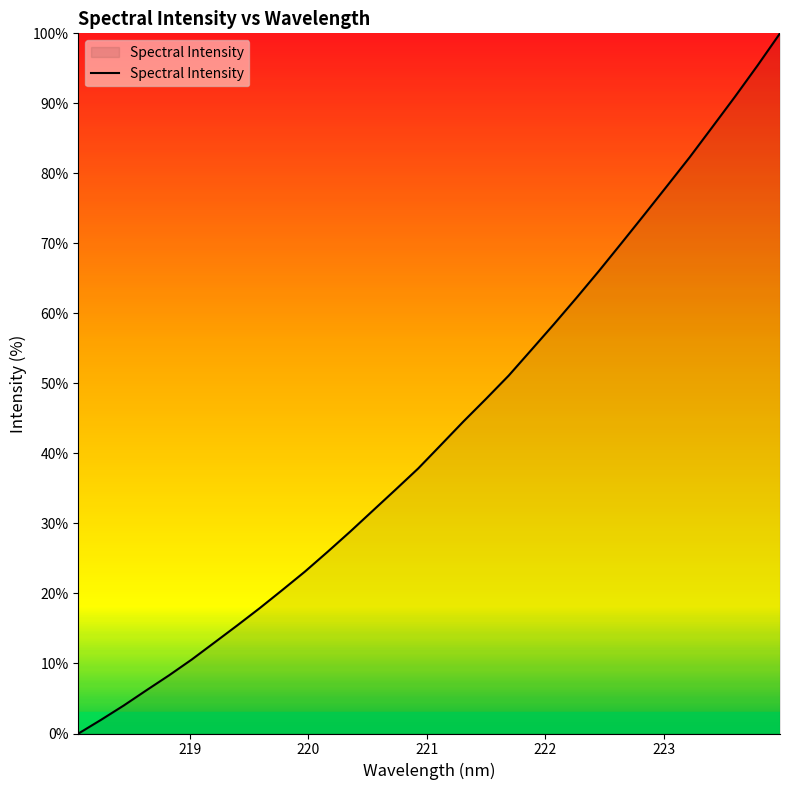

What is the maximum value shown in the chart?

100.0